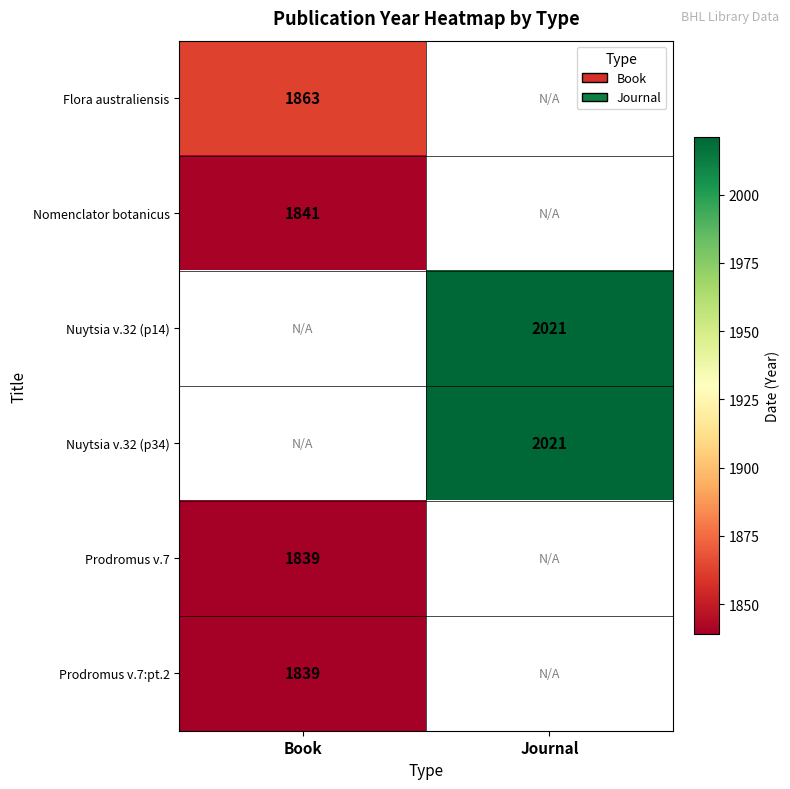

Which category has the lowest value across all series?

Book